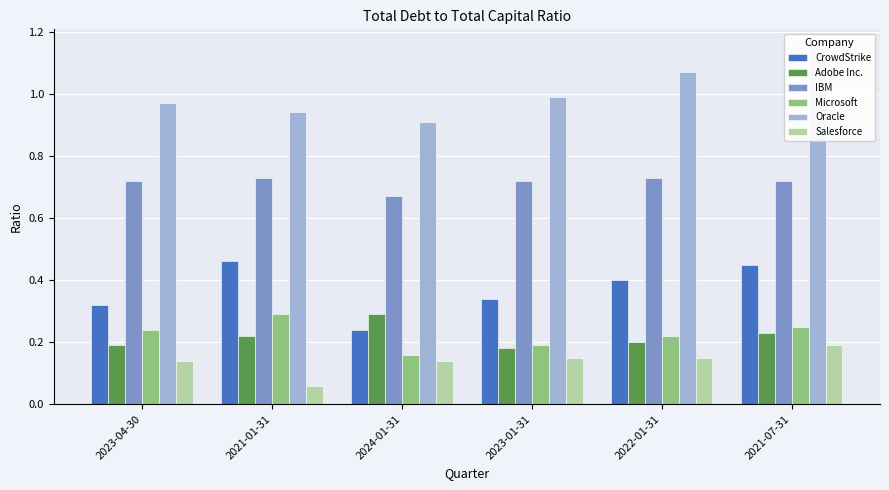

What is the label of the 4th bar from the right?

2024-01-31